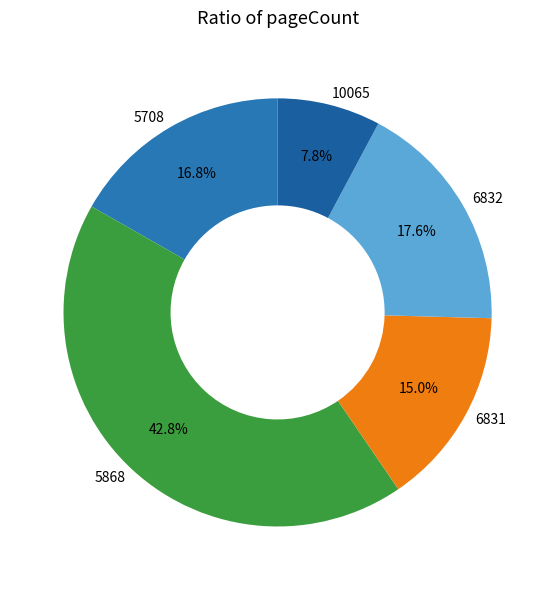

What is the total percentage of 5708 and 6831?

31.8%